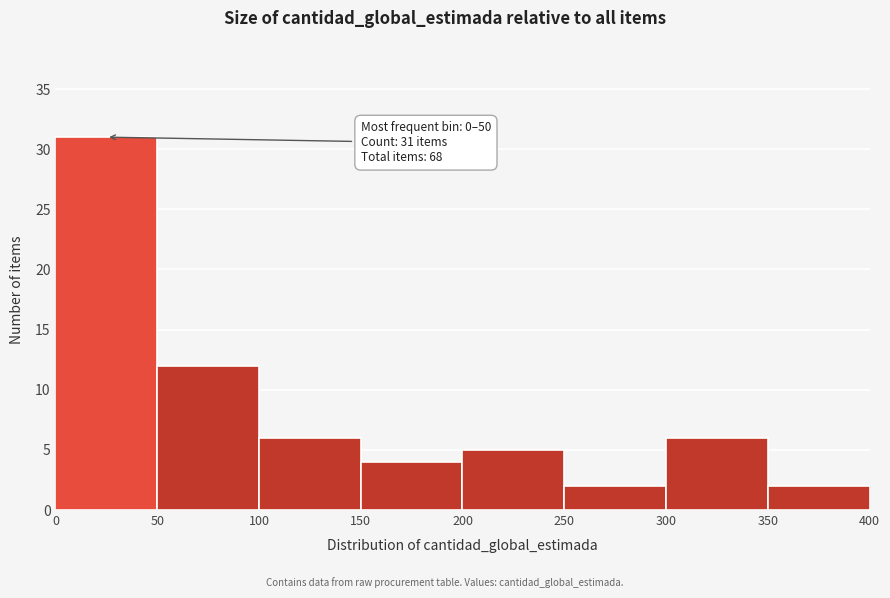

Over which range of the x-axis is the bar tallest?

0 to 50